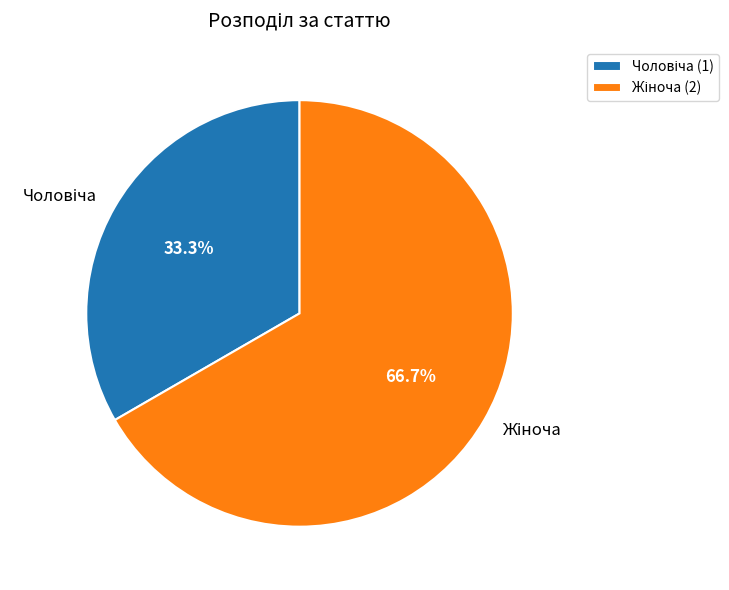

Is there a majority slice in this chart?

Yes